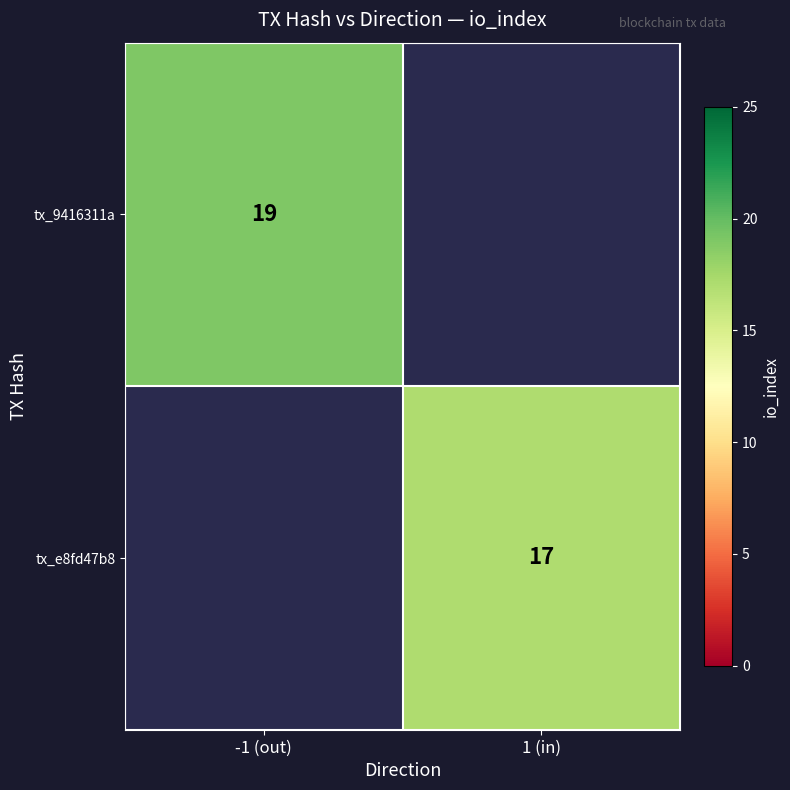

What is the maximum value shown in the chart?

19.0